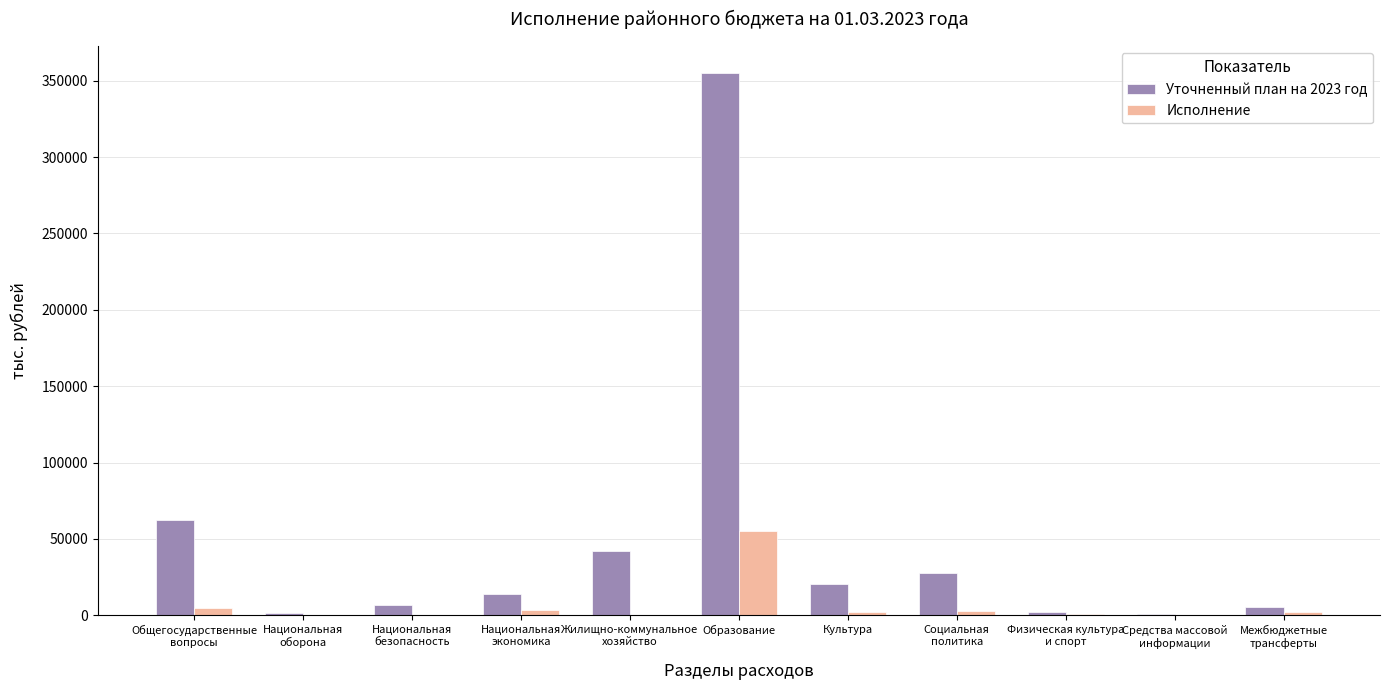

What is the spread (max minus min) of values at Средства массовой
информации?

500.0